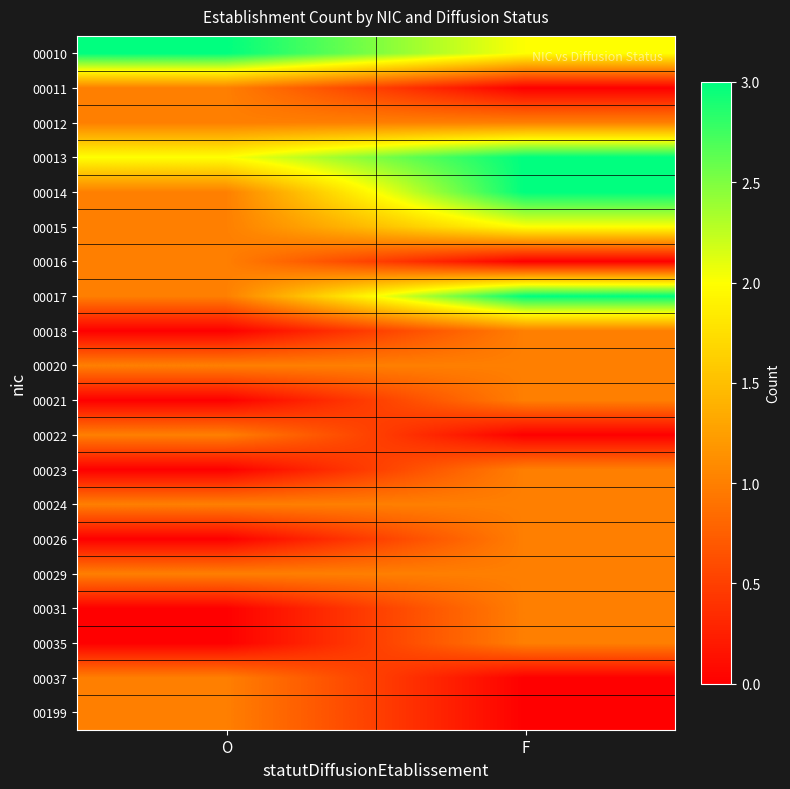

Reading left to right, extract all data points from this chart.

00010: O=3	F=2
00011: O=1	F=0
00012: O=1	F=1
00013: O=2	F=3
00014: O=1	F=3
00015: O=1	F=2
00016: O=1	F=0
00017: O=1	F=3
00018: O=0	F=1
00020: O=1	F=1
00021: O=0	F=1
00022: O=1	F=0
00023: O=0	F=1
00024: O=1	F=1
00026: O=0	F=1
00029: O=1	F=1
00031: O=0	F=1
00035: O=0	F=1
00037: O=1	F=0
00199: O=1	F=0